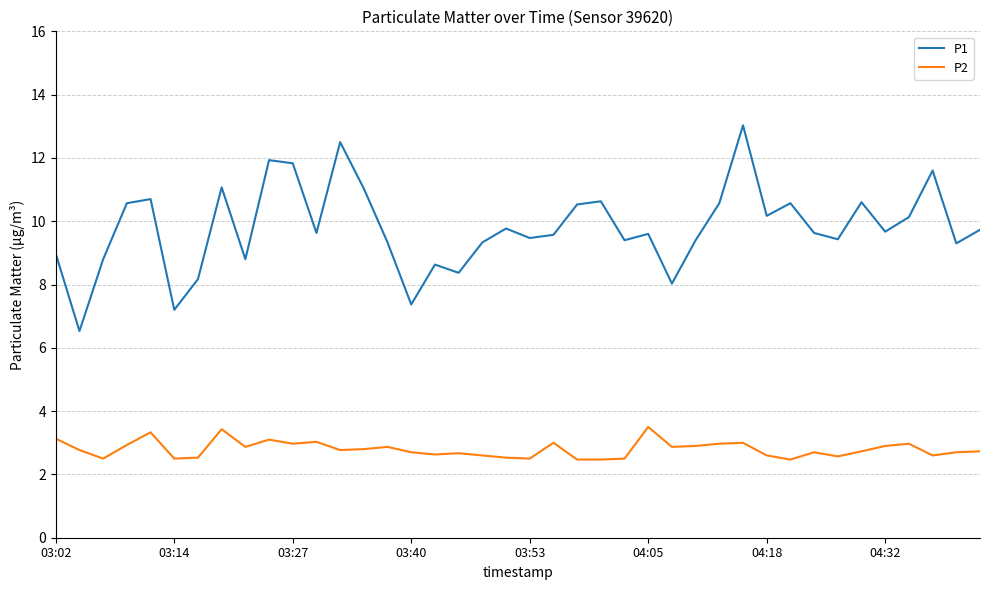

Which series has the largest total across all categories?

P1